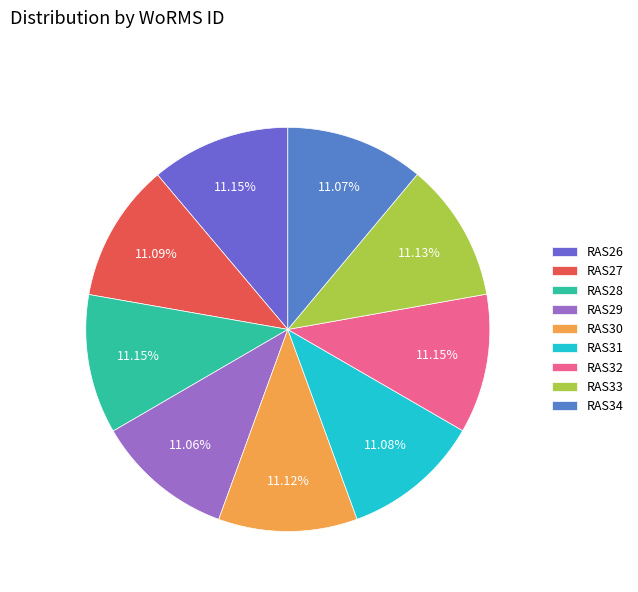

True or false: RAS33 accounts for 11% of the total.

True